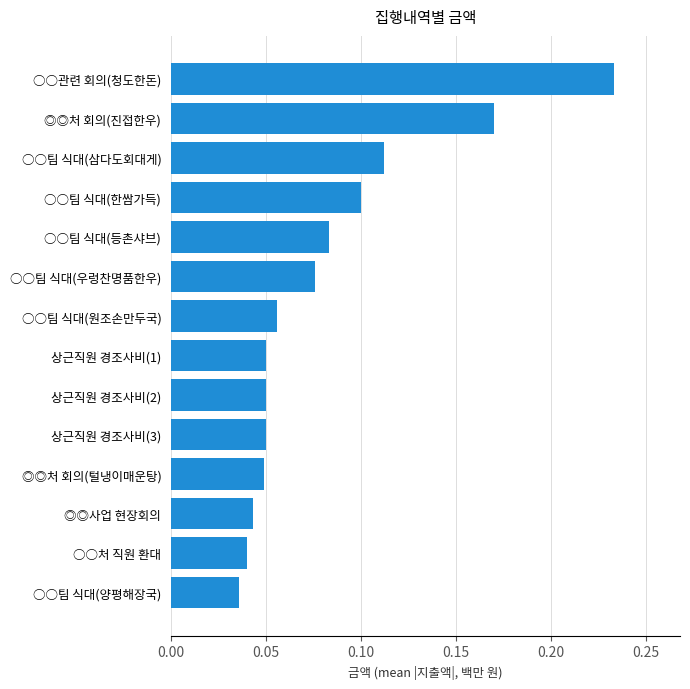

Which category has the highest value across all series?

○○관련 회의(청도한돈)